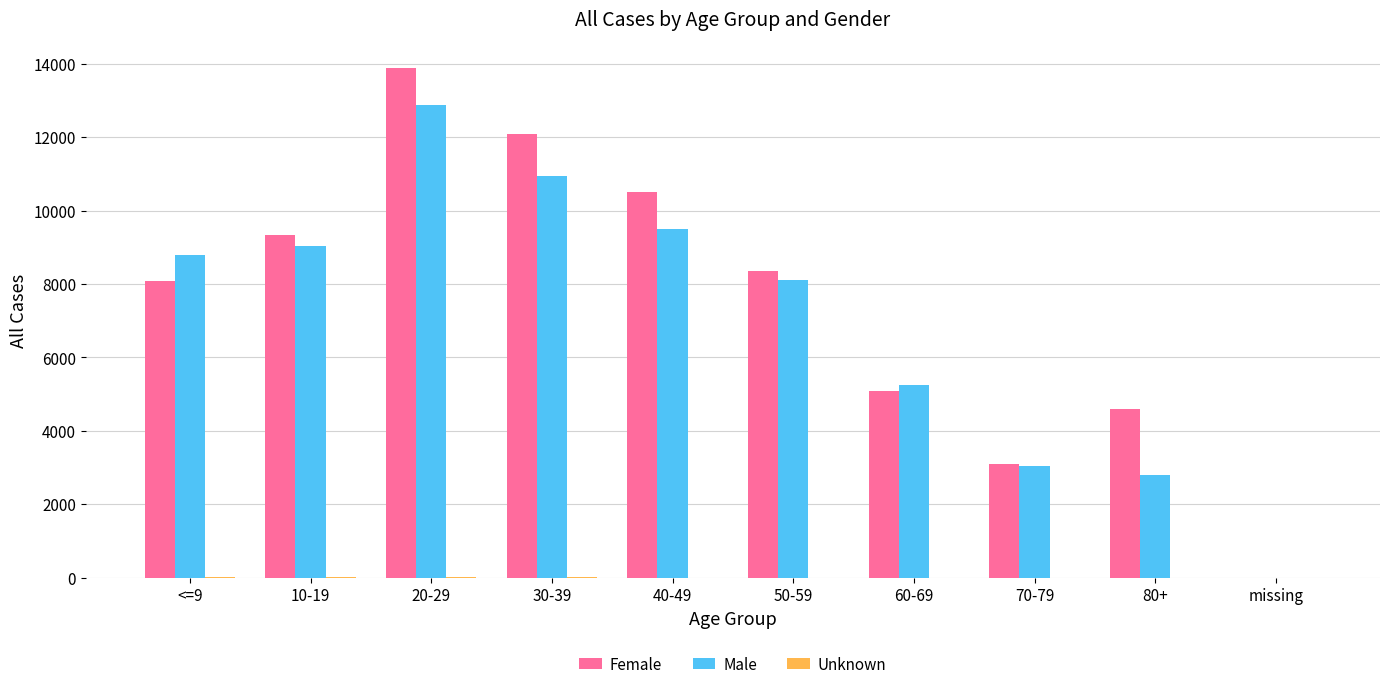

The Female series shows 9344 at 10-19. True or false?

True